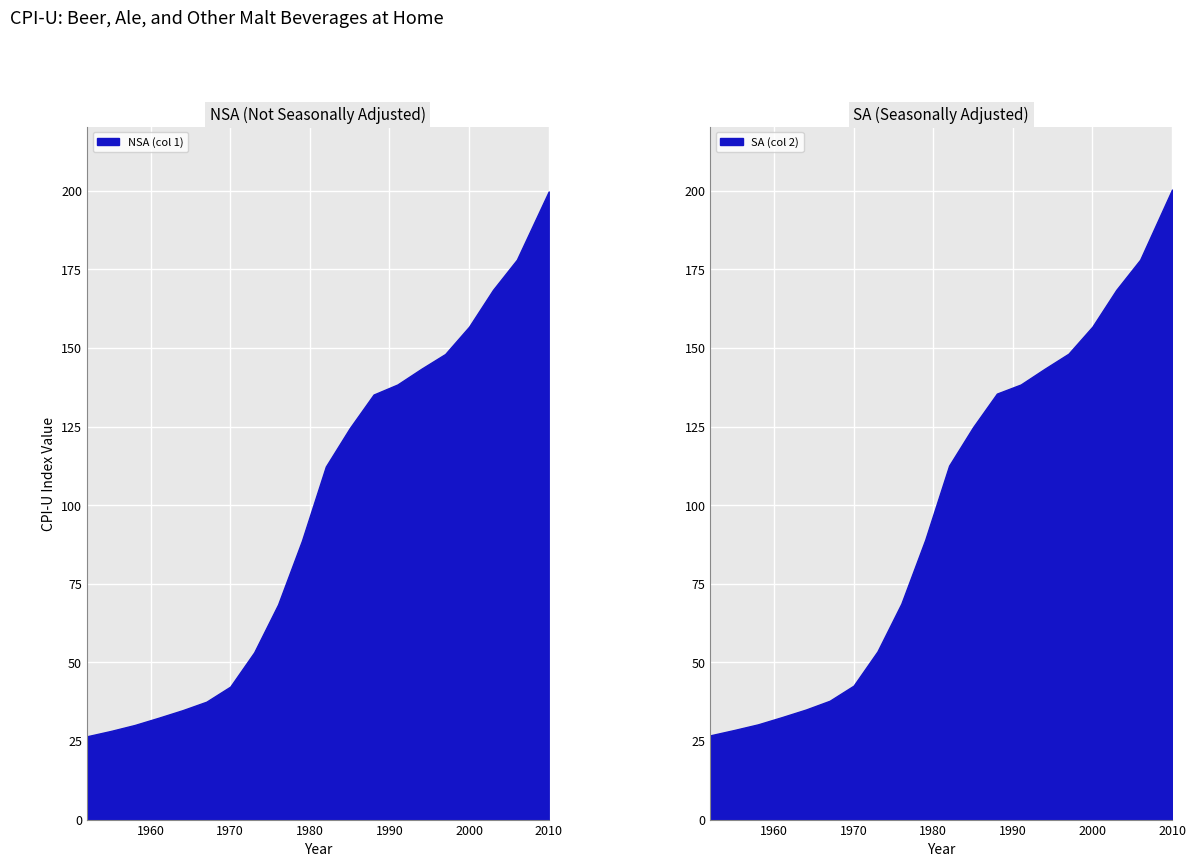

Count the number of data series in this chart.

2